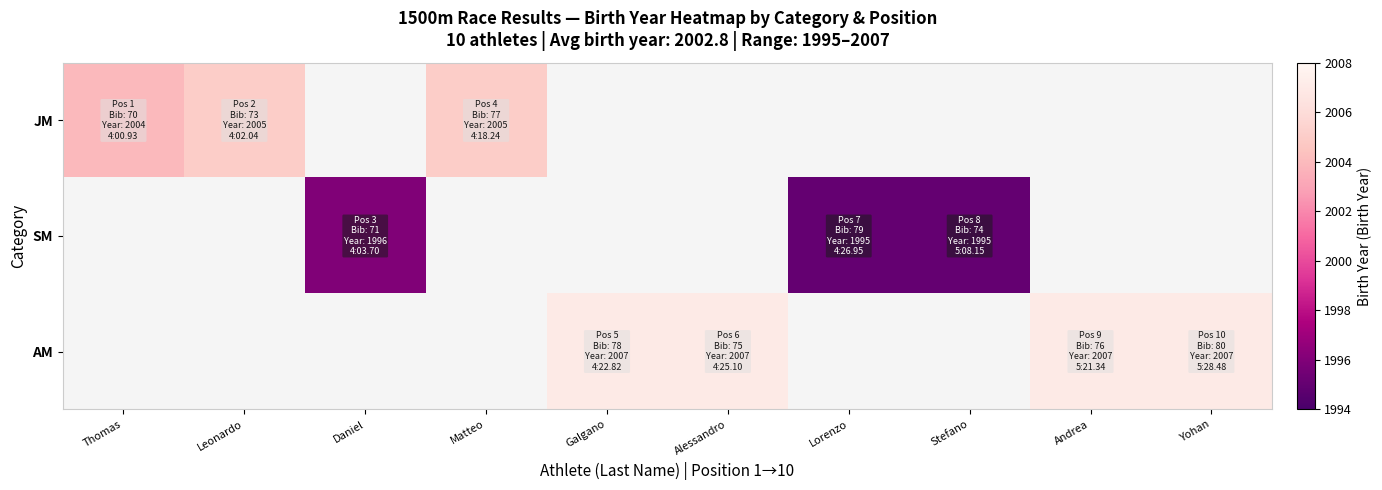

What is the maximum value for JM?

2005.0